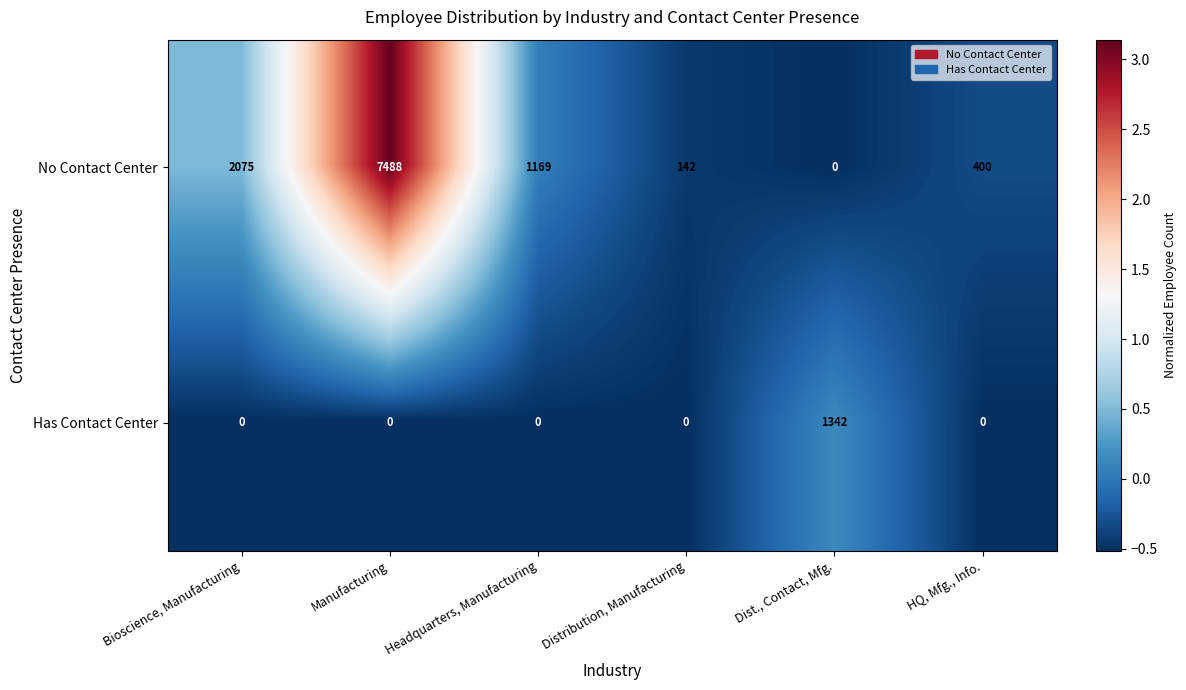

At which label does No Contact Center first exceed 1169?

Bioscience, Manufacturing